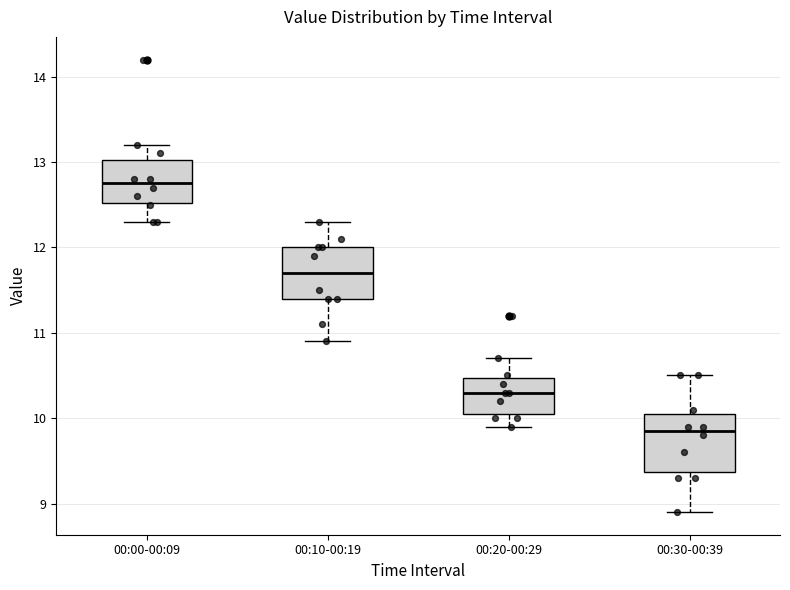

Which box's median line is the lowest?

00:30-00:39